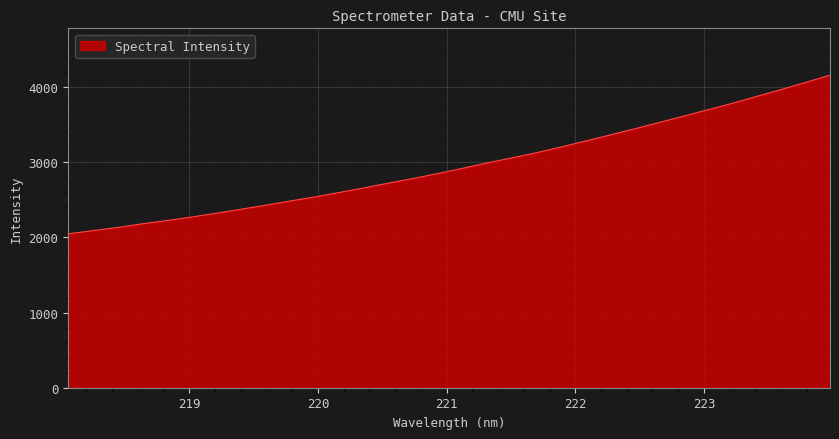

What is the minimum value shown in the chart?

2048.6